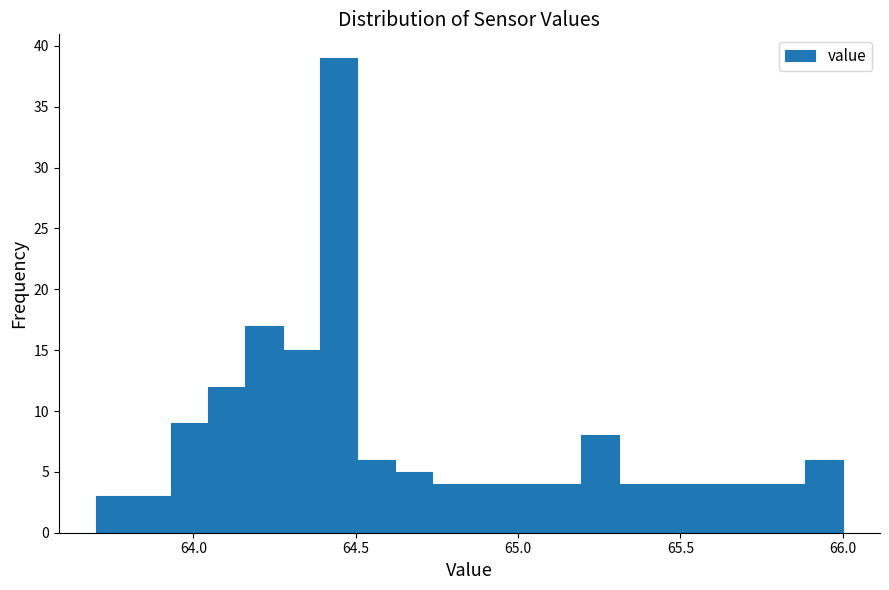

Around what value on the x-axis is the tallest bar? Give the approximate position of its centre, as read against the axis.

64.45